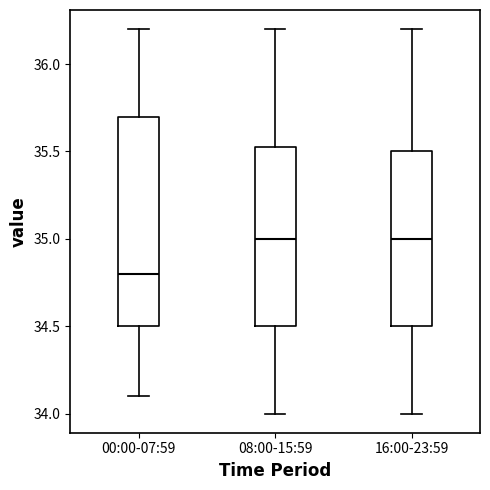

Reading left to right, transcribe this box plot: for each box, give where its median line is, the range the box spans, and where its two whiskers end, as read against the y-axis. The values are not printed on the chart, so give them approximately, as read against the axis.

00:00-07:59: median 34.80, box 34.50 to 35.70, whiskers 34.10 to 36.20
08:00-15:59: median 35.00, box 34.50 to 35.55, whiskers 34.00 to 36.20
16:00-23:59: median 35.00, box 34.50 to 35.50, whiskers 34.00 to 36.20